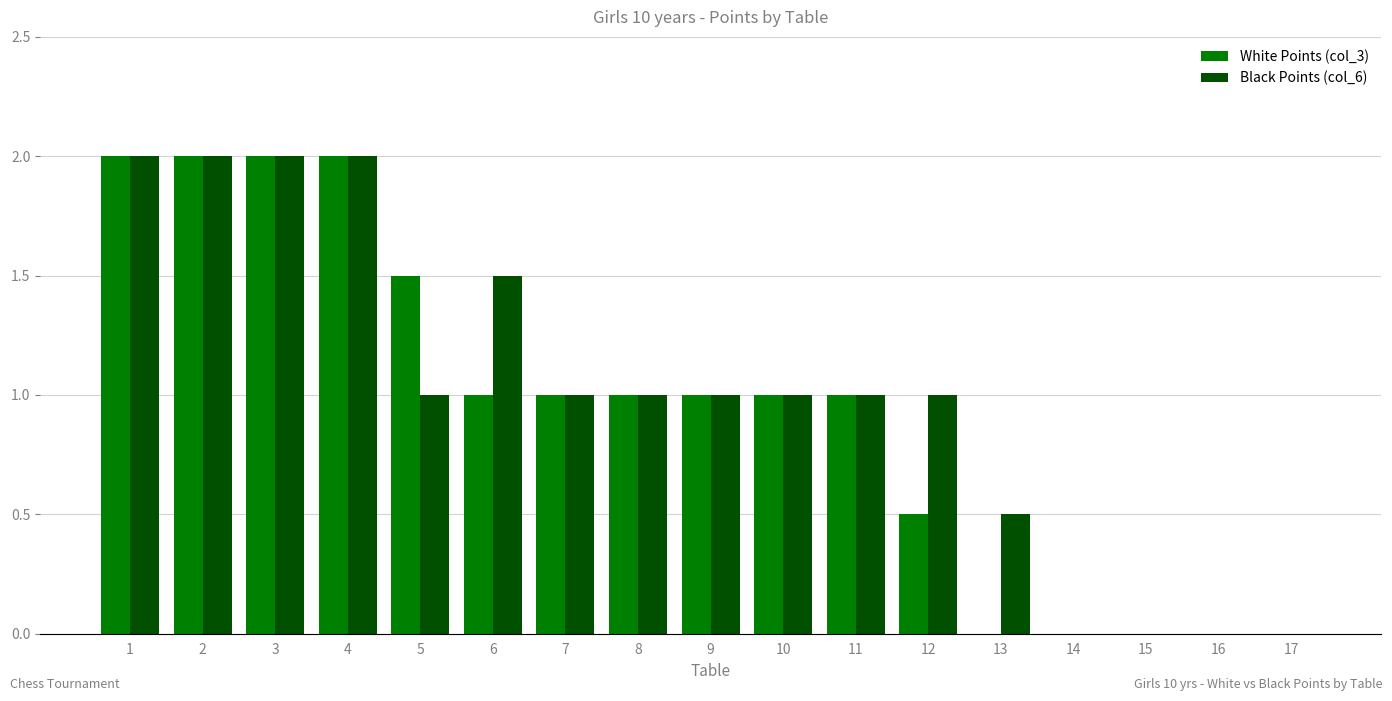

What is the total value across all series at 13?

0.5